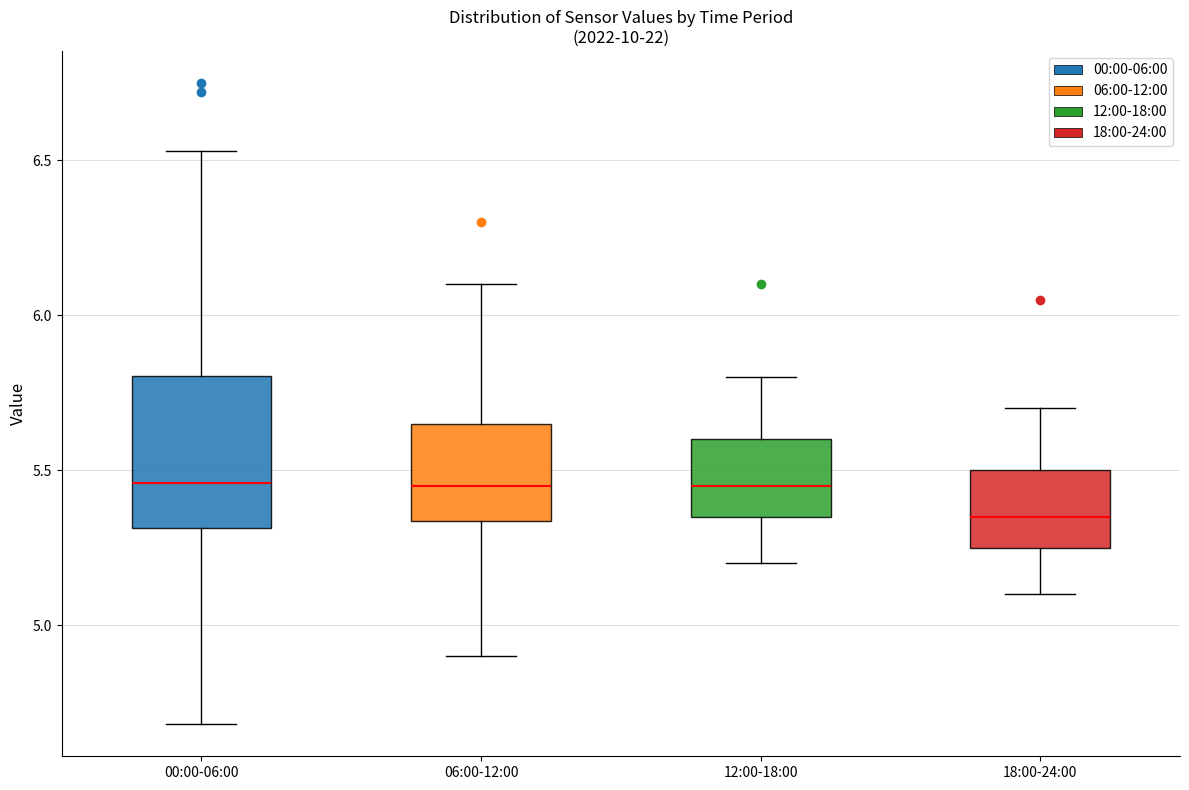

Which box is the tallest, from its lower edge to its upper edge?

00:00-06:00